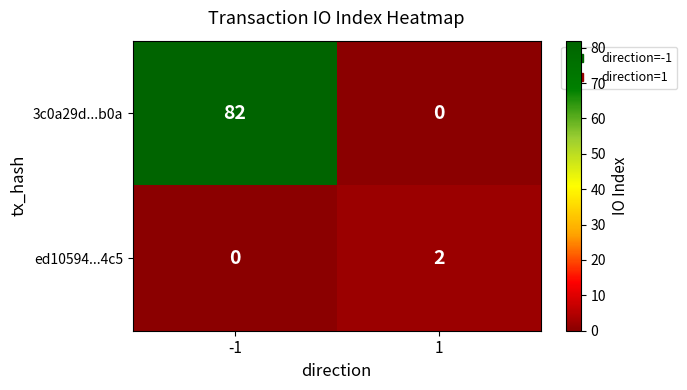

What is the difference between the maximum and minimum values in the 3c0a29d...b0a series?

82